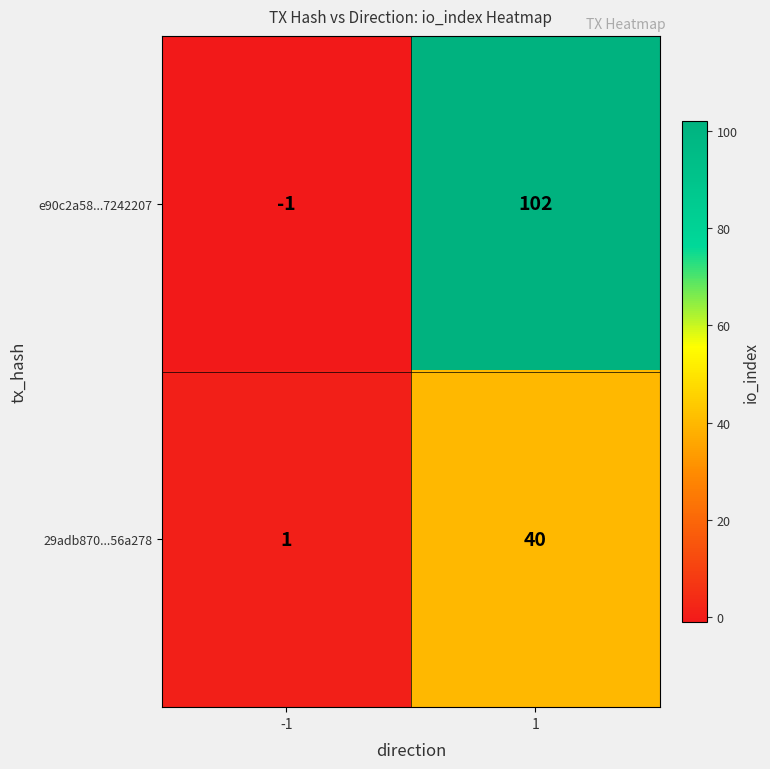

Read the e90c2a58...7242207 value at 1, to the nearest 10.

100